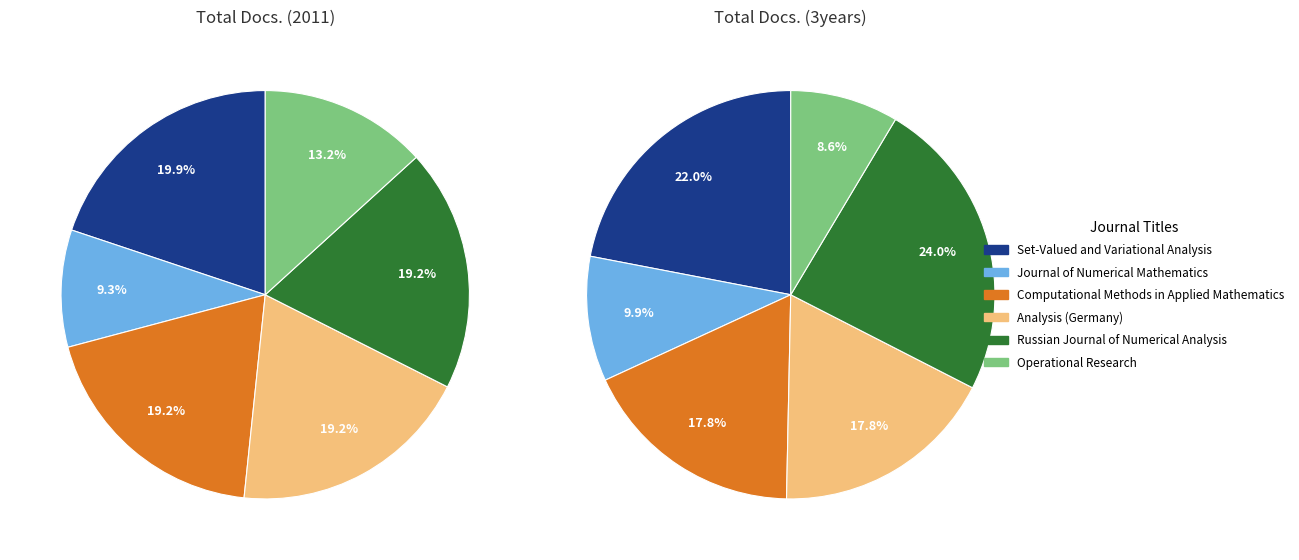

What is the smallest slice in the pie chart?

Journal of Numerical Mathematics